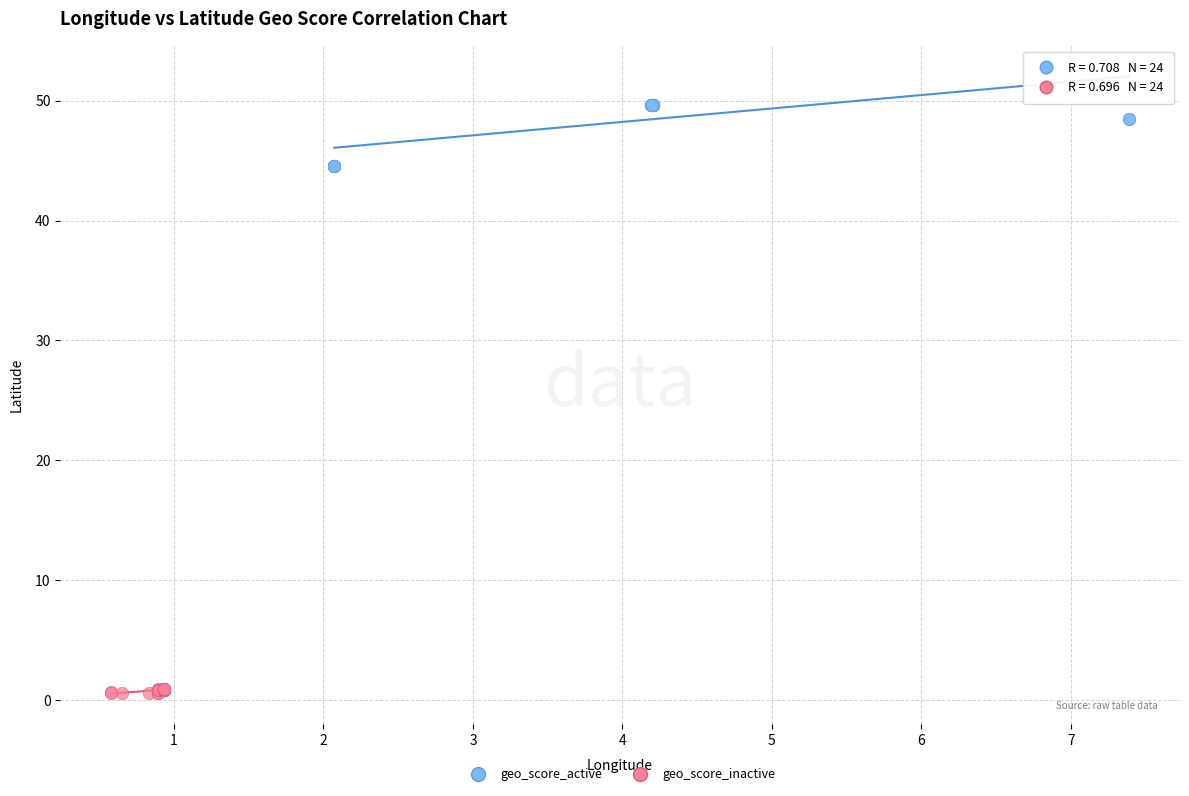

Which series reaches the maximum Y coordinate?

geo_score_active